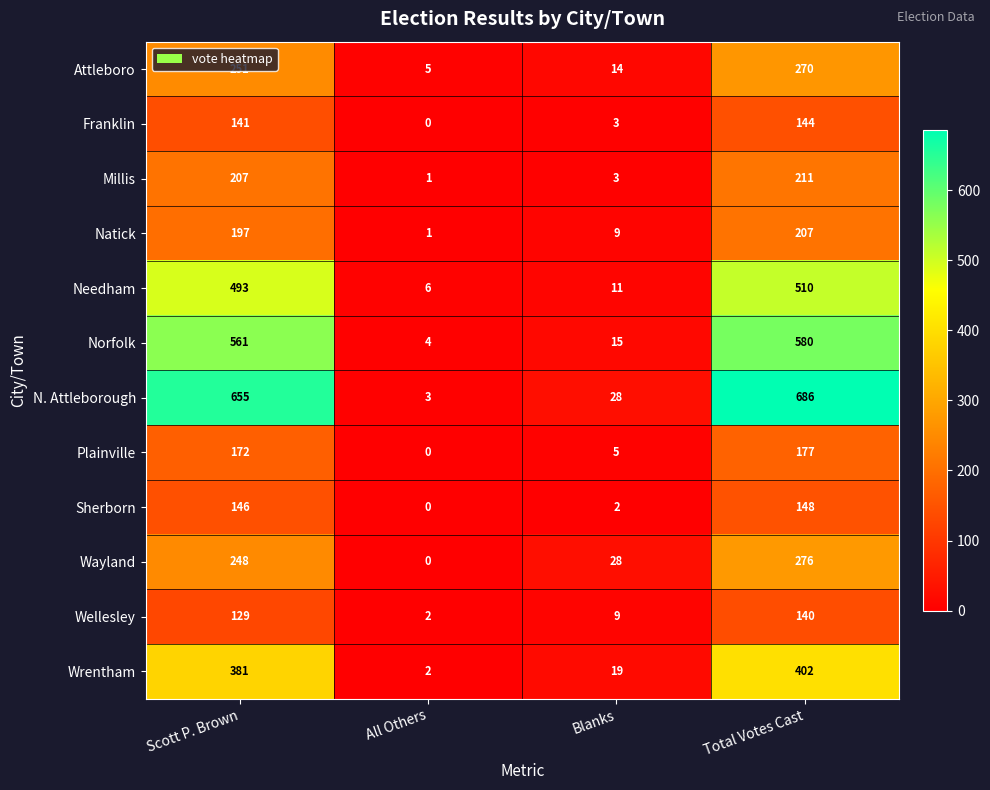

Where is Attleboro nearest to the value 137?

Scott P. Brown